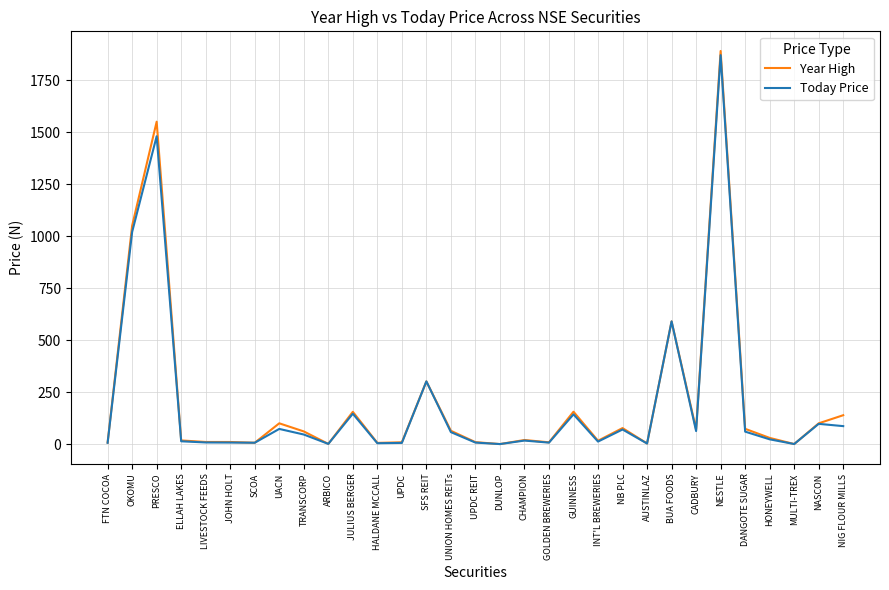

What is the sum of the Today Price values at SFS REIT and NB PLC?

371.8